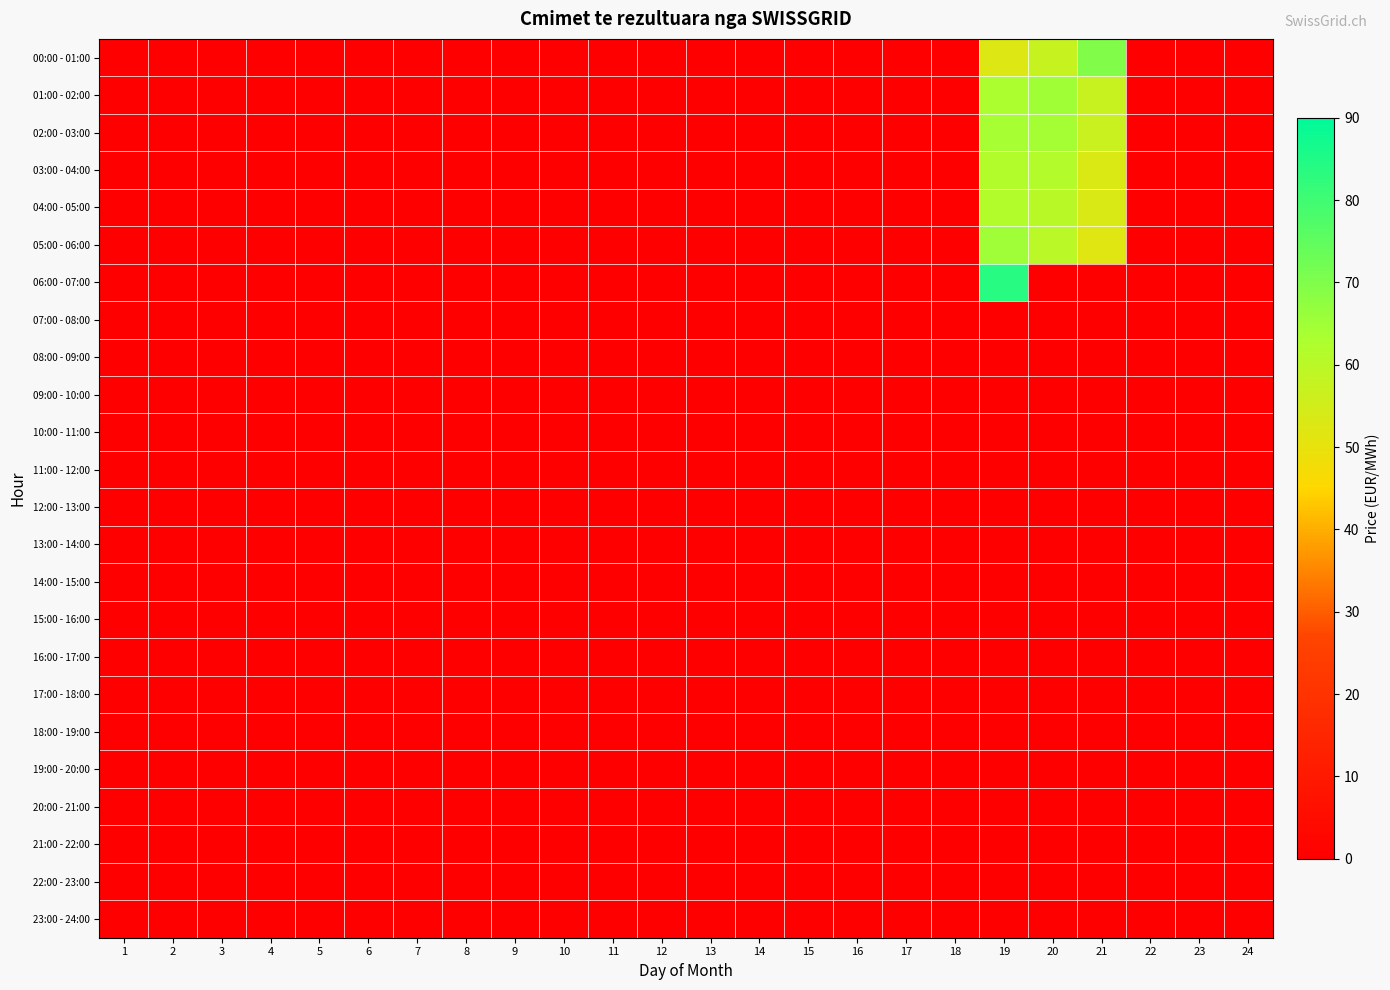

Which has a higher value, 6 or 15?

6